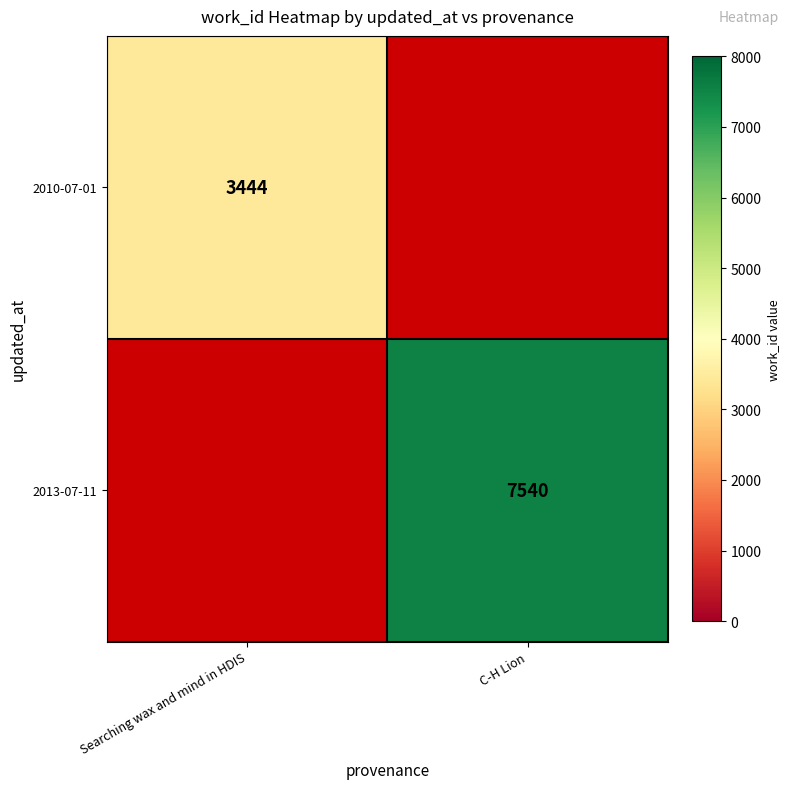

Is the value of 2010-07-01 at Searching wax and mind in HDIS greater than the value of 2013-07-11 at C-H Lion?

No